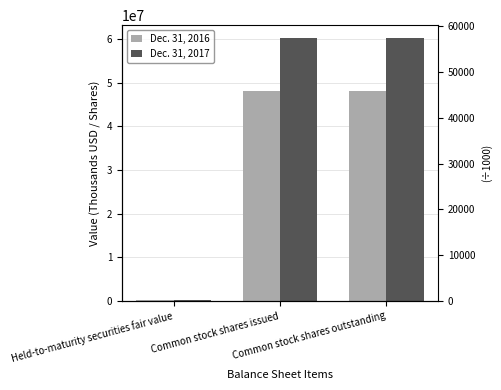

Rank the series at Common stock shares issued from lowest to highest value.

Dec. 31, 2016, Dec. 31, 2017